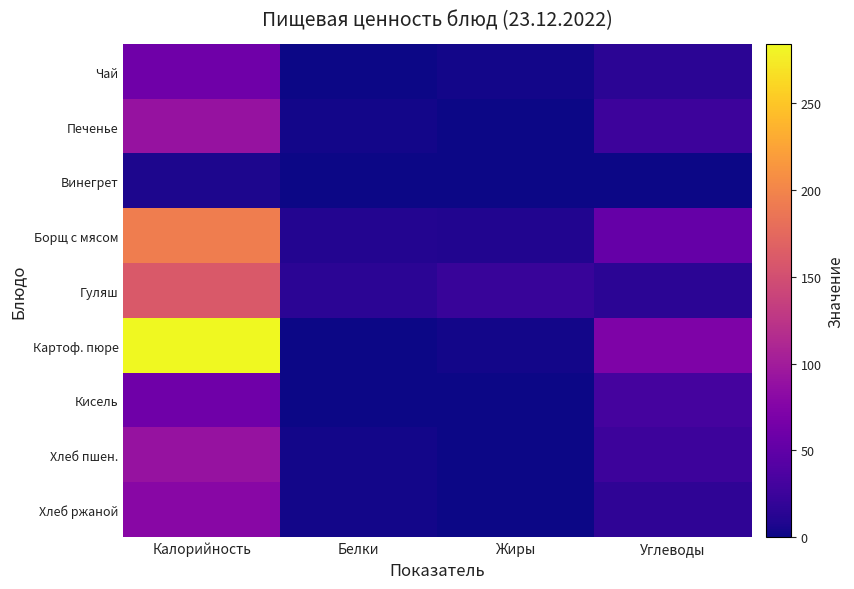

How many distinct data groups are displayed?

9